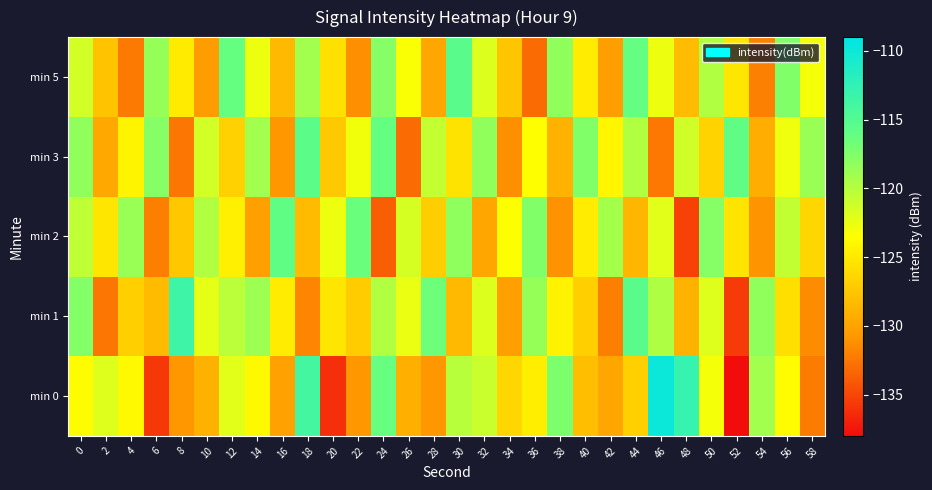

Reading right to left, transcribe all the data shown in this chart.

min 0: 58=-132.2	56=-123.7	54=-119.2	52=-138.1	50=-123.0	48=-112.9	46=-109.8	44=-126.8	42=-129.8	40=-128.0	38=-117.3	36=-124.7	34=-126.4	32=-120.9	30=-120.1	28=-130.8	26=-129.1	24=-116.4	22=-130.8	20=-136.1	18=-113.9	16=-130.1	14=-123.9	12=-122.1	10=-129.0	8=-130.8	6=-135.7	4=-123.9	2=-122.0	0=-123.8
min 1: 58=-131.4	56=-125.7	54=-118.3	52=-135.6	50=-122.0	48=-128.9	46=-119.7	44=-115.4	42=-132.1	40=-126.8	38=-124.3	36=-118.6	34=-130.2	32=-121.9	30=-128.4	28=-116.7	26=-122.5	24=-119.8	22=-127.1	20=-125.3	18=-131.7	16=-124.8	14=-118.9	12=-120.2	10=-122.3	8=-113.4	6=-128.3	4=-126.9	2=-132.5	0=-117.7
min 2: 58=-126.3	56=-120.6	54=-130.9	52=-125.4	50=-117.8	48=-135.2	46=-122.1	44=-128.6	42=-119.3	40=-124.8	38=-131.0	36=-117.6	34=-123.4	32=-129.7	30=-118.2	28=-126.9	26=-121.5	24=-133.8	22=-116.4	20=-122.7	18=-128.3	16=-115.9	14=-130.2	12=-124.6	10=-119.8	8=-127.4	6=-132.1	4=-118.7	2=-125.3	0=-120.5
min 3: 58=-118.7	56=-122.8	54=-129.2	52=-115.9	50=-126.6	48=-121.3	46=-132.4	44=-119.8	42=-124.1	40=-117.5	38=-128.9	36=-123.6	34=-131.2	32=-118.4	30=-125.5	28=-120.7	26=-133.1	24=-116.2	22=-122.9	20=-127.3	18=-115.6	16=-130.8	14=-119.1	12=-126.7	10=-121.4	8=-132.5	6=-117.8	4=-124.2	2=-129.6	0=-118.3
min 5: 58=-123.0	56=-117.5	54=-131.9	52=-125.3	50=-119.8	48=-128.2	46=-122.6	44=-116.1	42=-130.4	40=-124.8	38=-118.3	36=-133.1	34=-127.5	32=-121.9	30=-115.4	28=-129.7	26=-123.3	24=-117.8	22=-131.2	20=-125.6	18=-119.1	16=-128.4	14=-122.7	12=-116.2	10=-130.5	8=-124.9	6=-118.6	4=-132.3	2=-127.8	0=-121.4